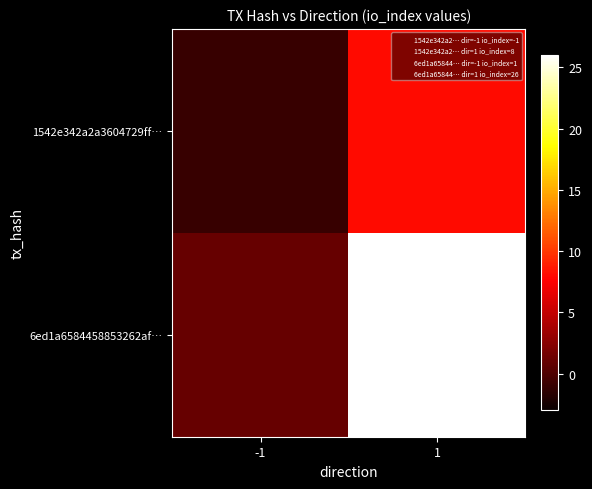

Reading left to right, list all the values displayed in this chart.

1542e342a2a3604729ff…: -1=-1	1=8
6ed1a6584458853262af…: -1=1	1=26